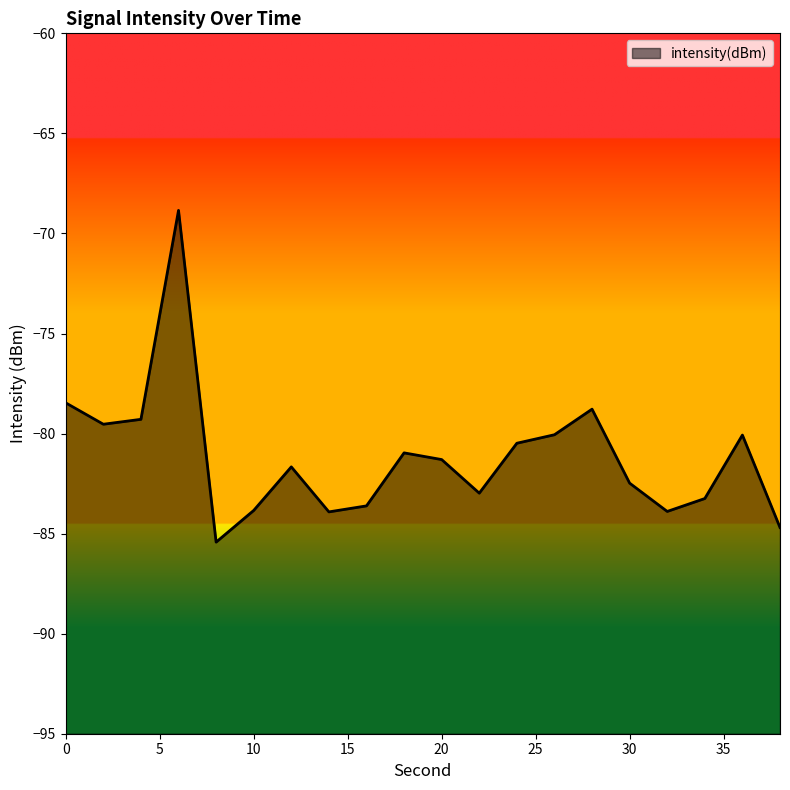

How many points are higher than both their immediate neighbors (excluding endpoints)?

5